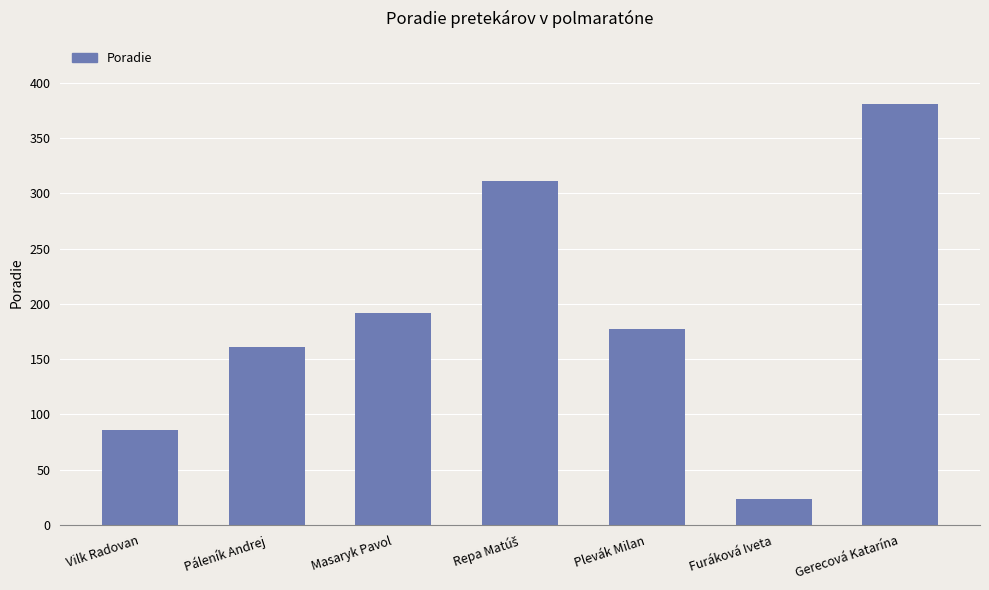

Does the chart contain any negative values?

No